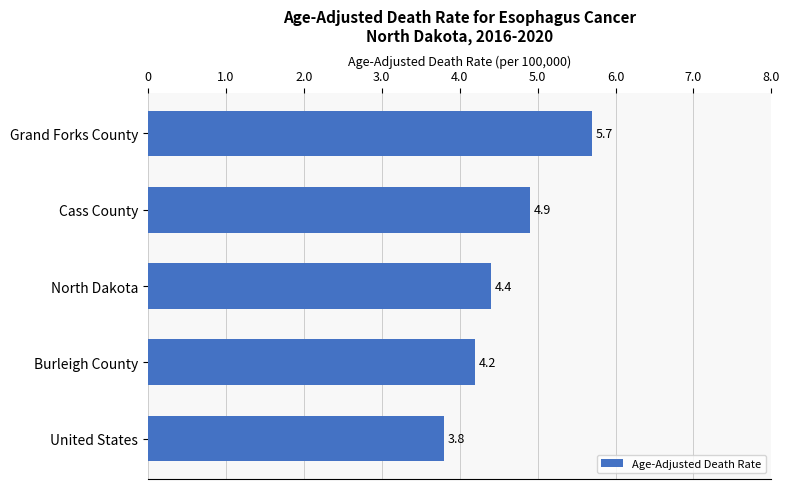

The chart shows a value of 5.7 at Grand Forks County. True or false?

True